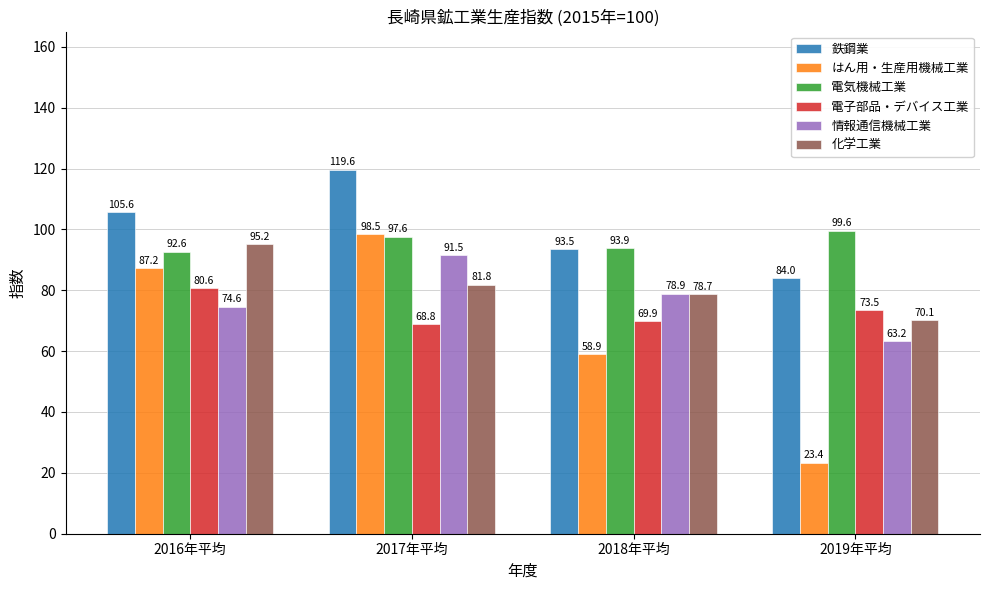

The 情報通信機械工業 series shows 78.9 at 2018年平均. True or false?

True